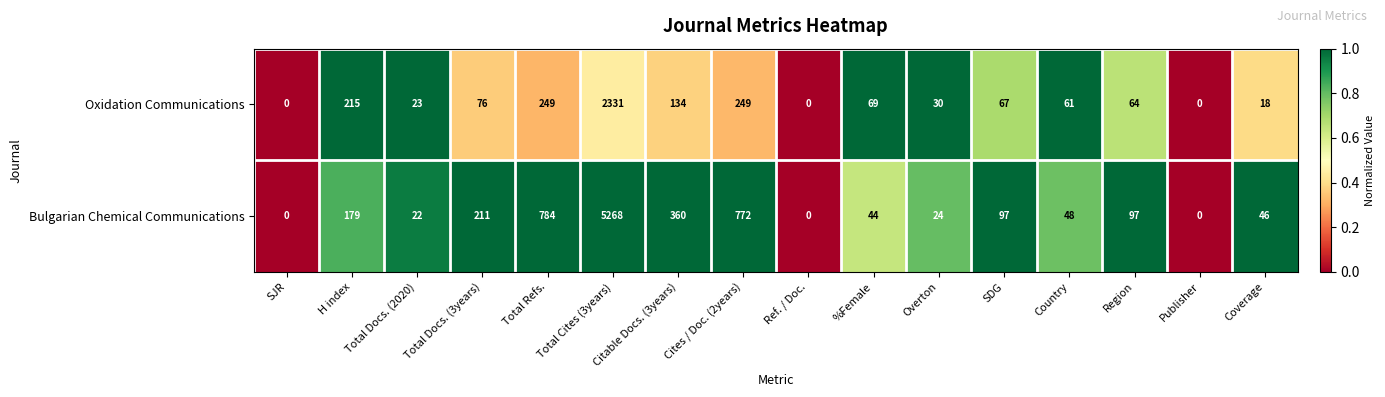

At which label does Oxidation Communications reach its peak?

Total Cites (3years)